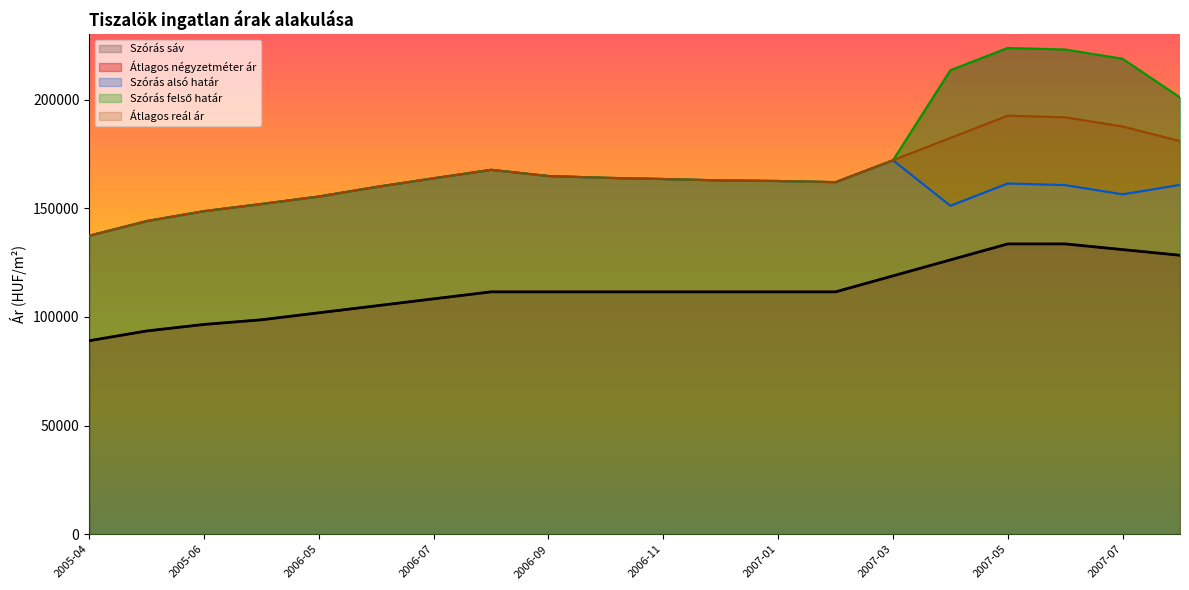

True or false: Szórás felső határ and Átlagos négyzetméter ár cross at least once.

False